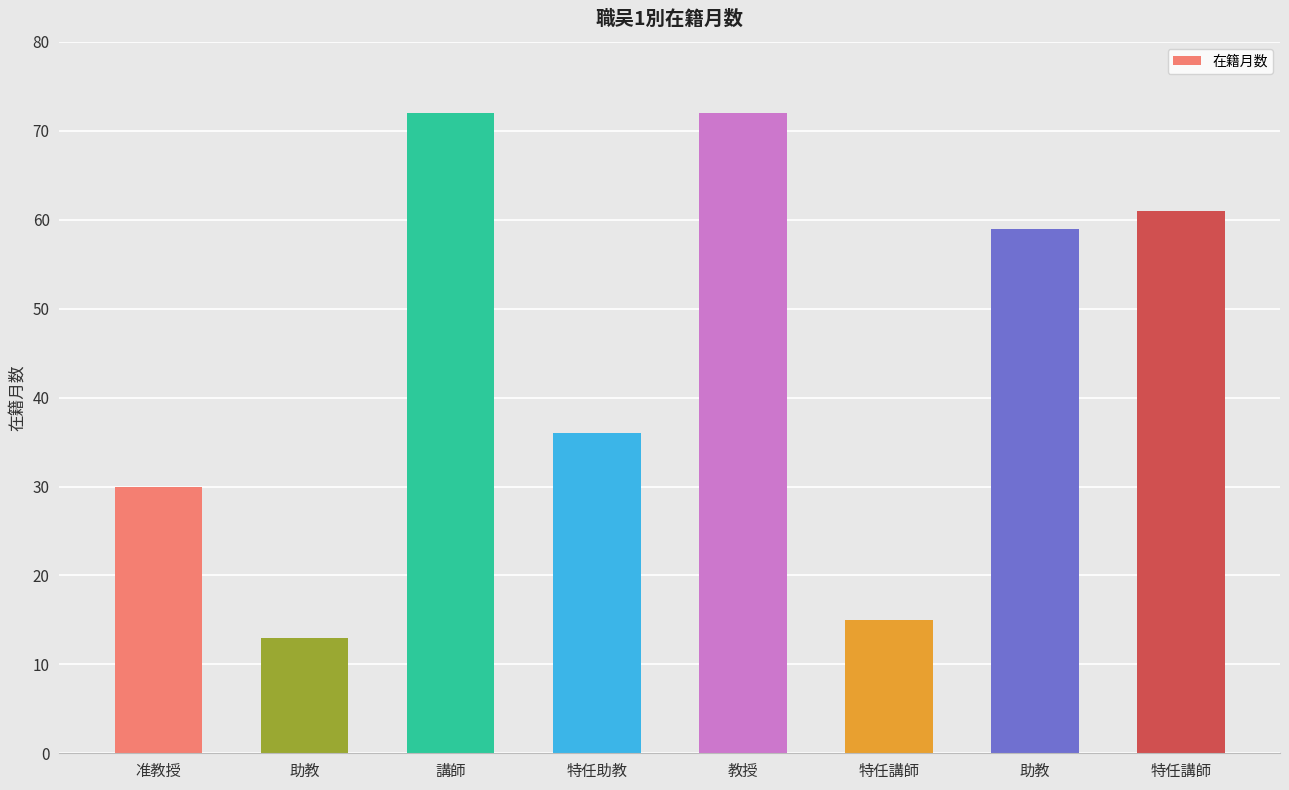

What is the label of the 6th bar from the left?

特任講師